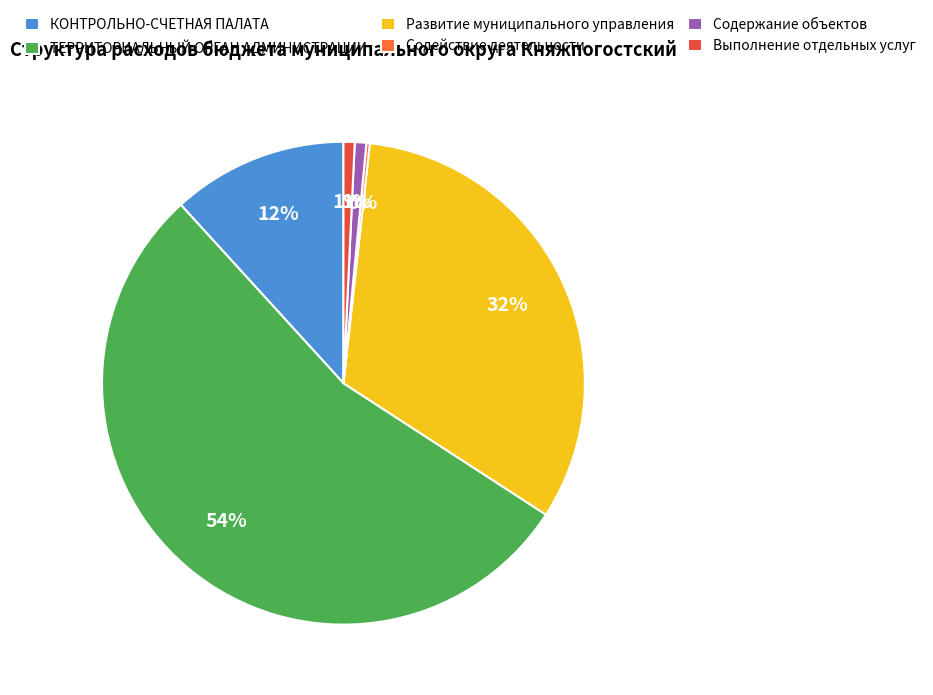

How many segments does this pie chart have?

6